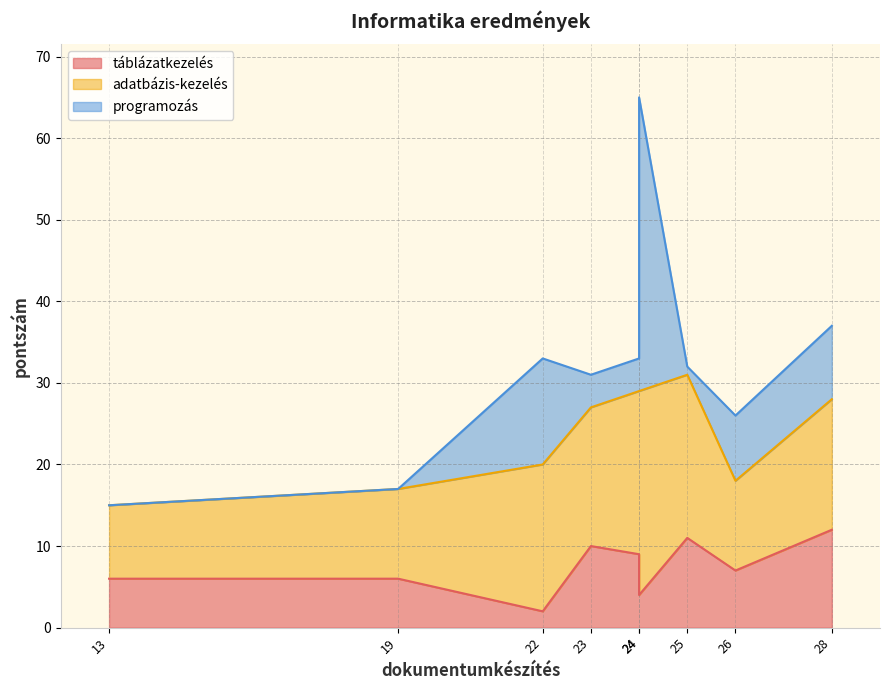

True or false: adatbázis-kezelés and táblázatkezelés intersect in this chart.

False